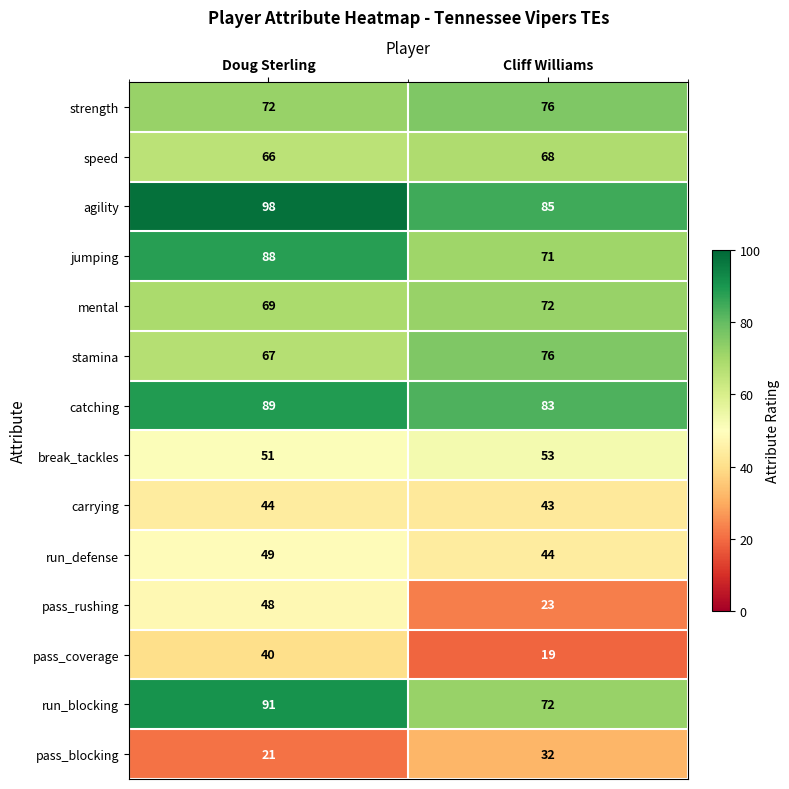

Rank the categories by run_defense value from lowest to highest.

Cliff Williams, Doug Sterling